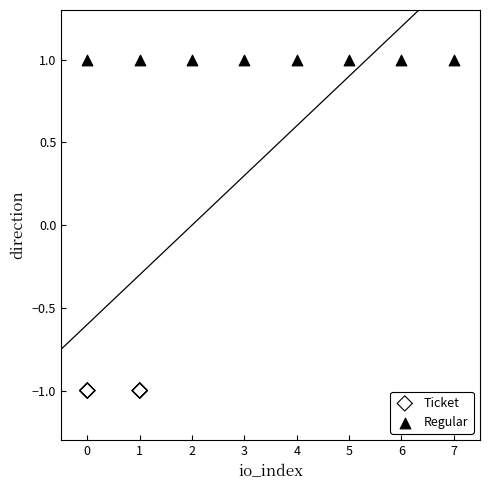

Which series contains the highest Y value?

Regular